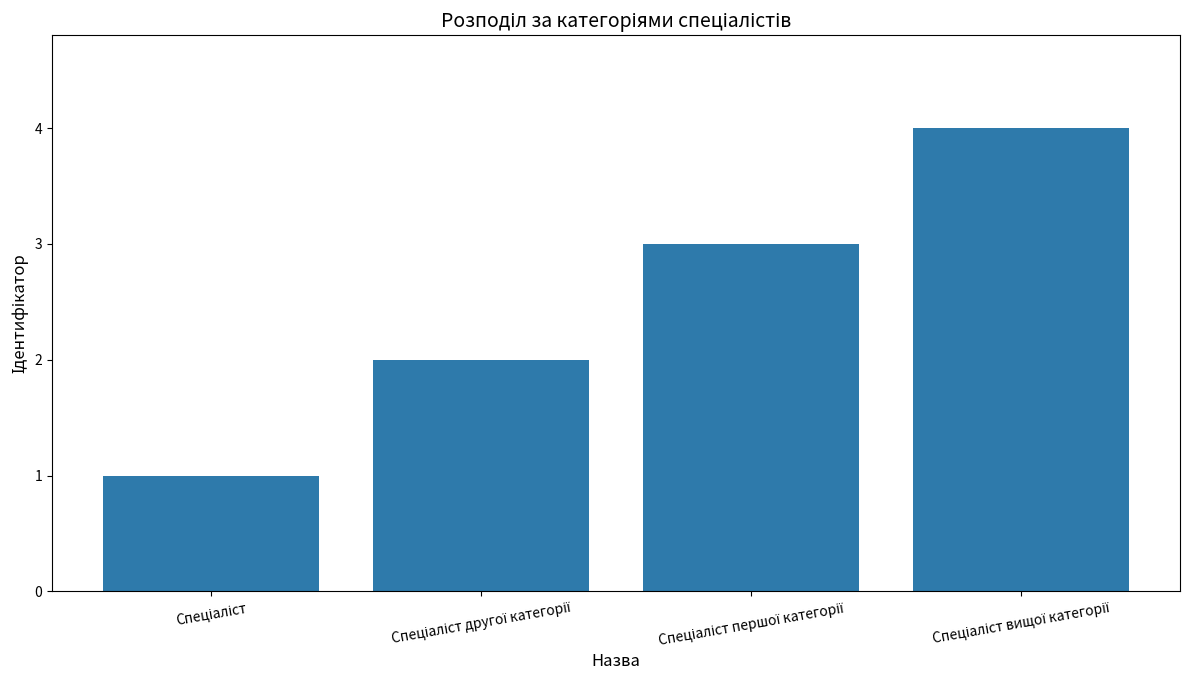

What is the maximum value shown in the chart?

4